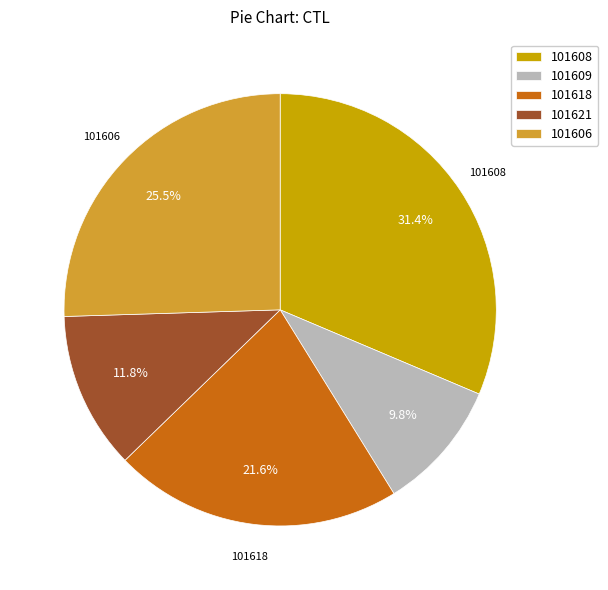

How many segments does this pie chart have?

5